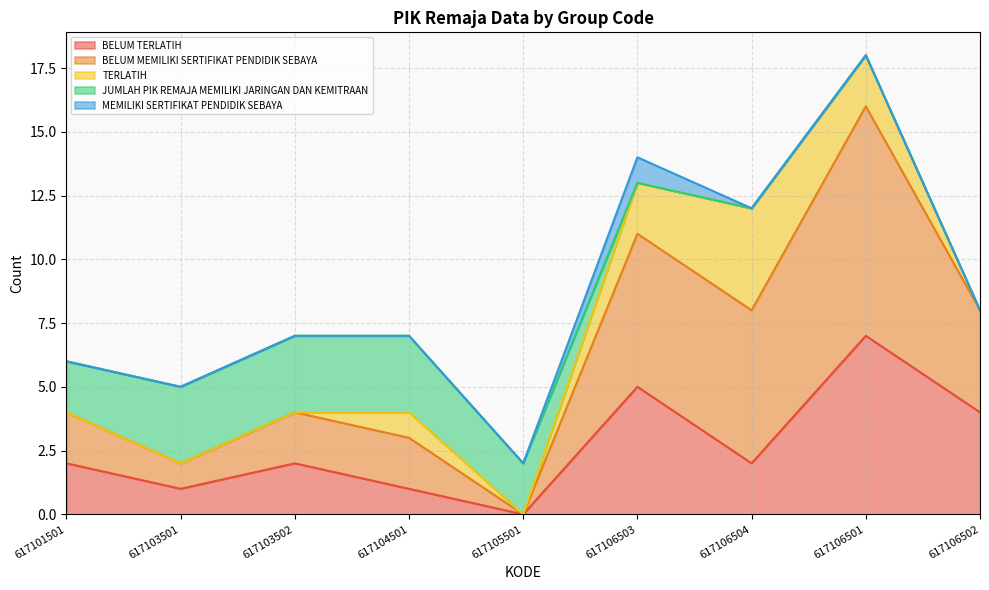

How many lines are shown in the chart?

5